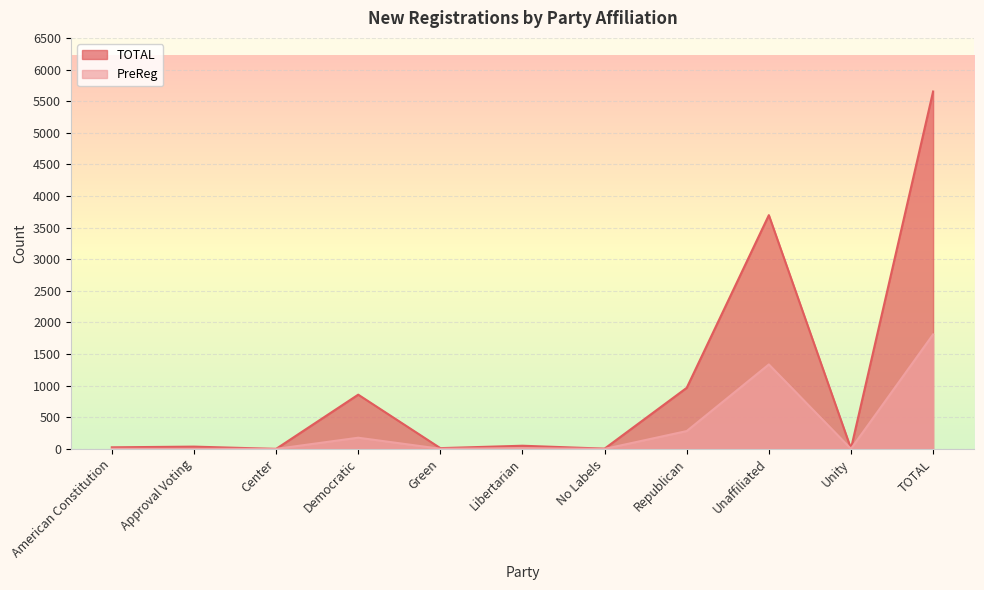

What is the difference between the maximum and second lowest values in the TOTAL series?

5650